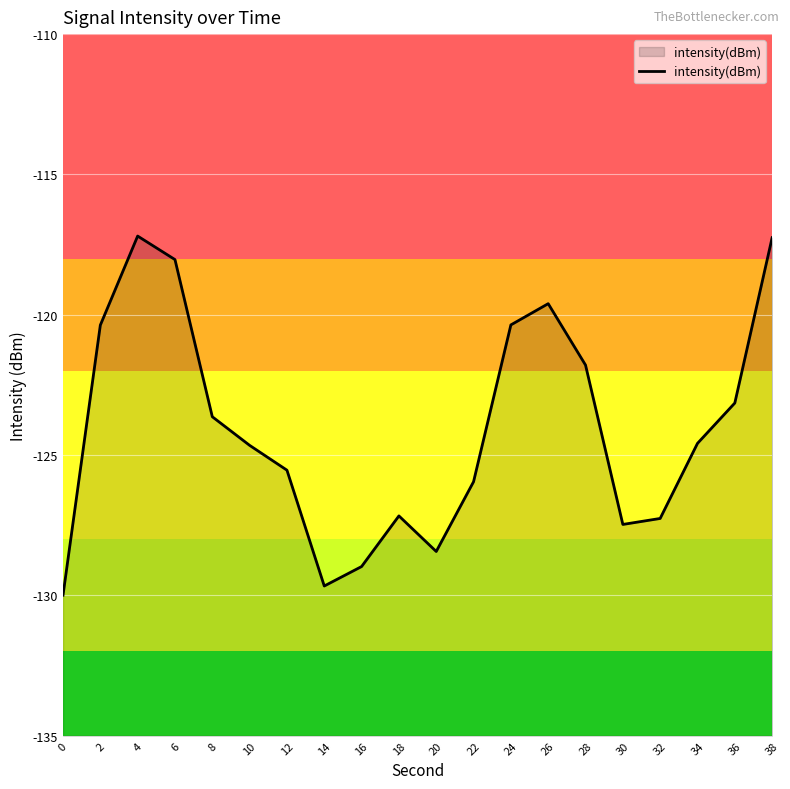

What is the difference between the values at 18 and 24?

6.8